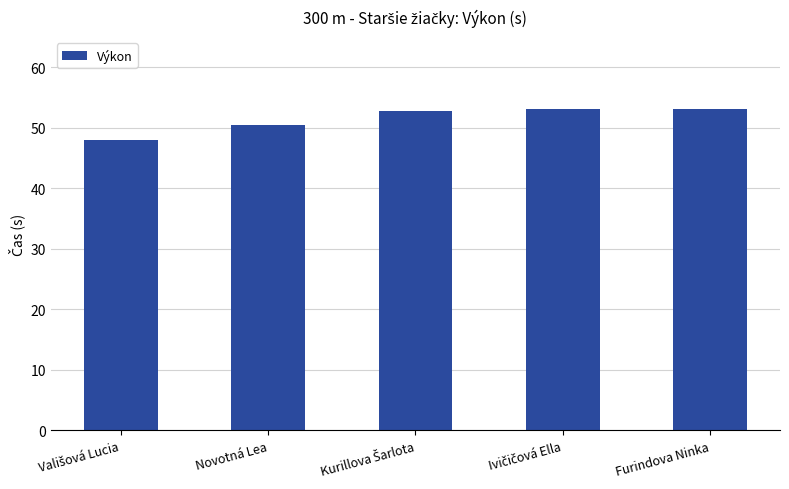

How many values exceed 52?

3